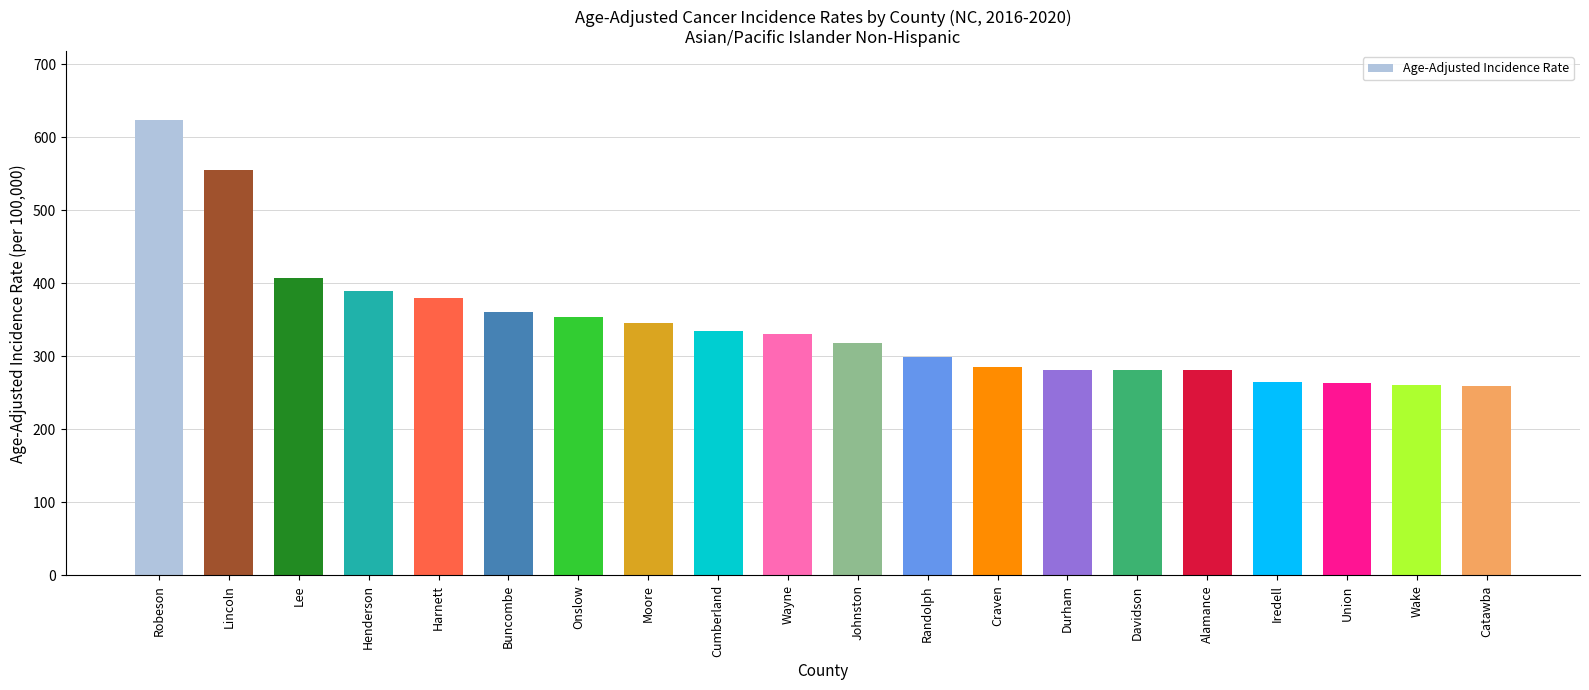

True or false: the data shows 402.7 at Robeson.

False